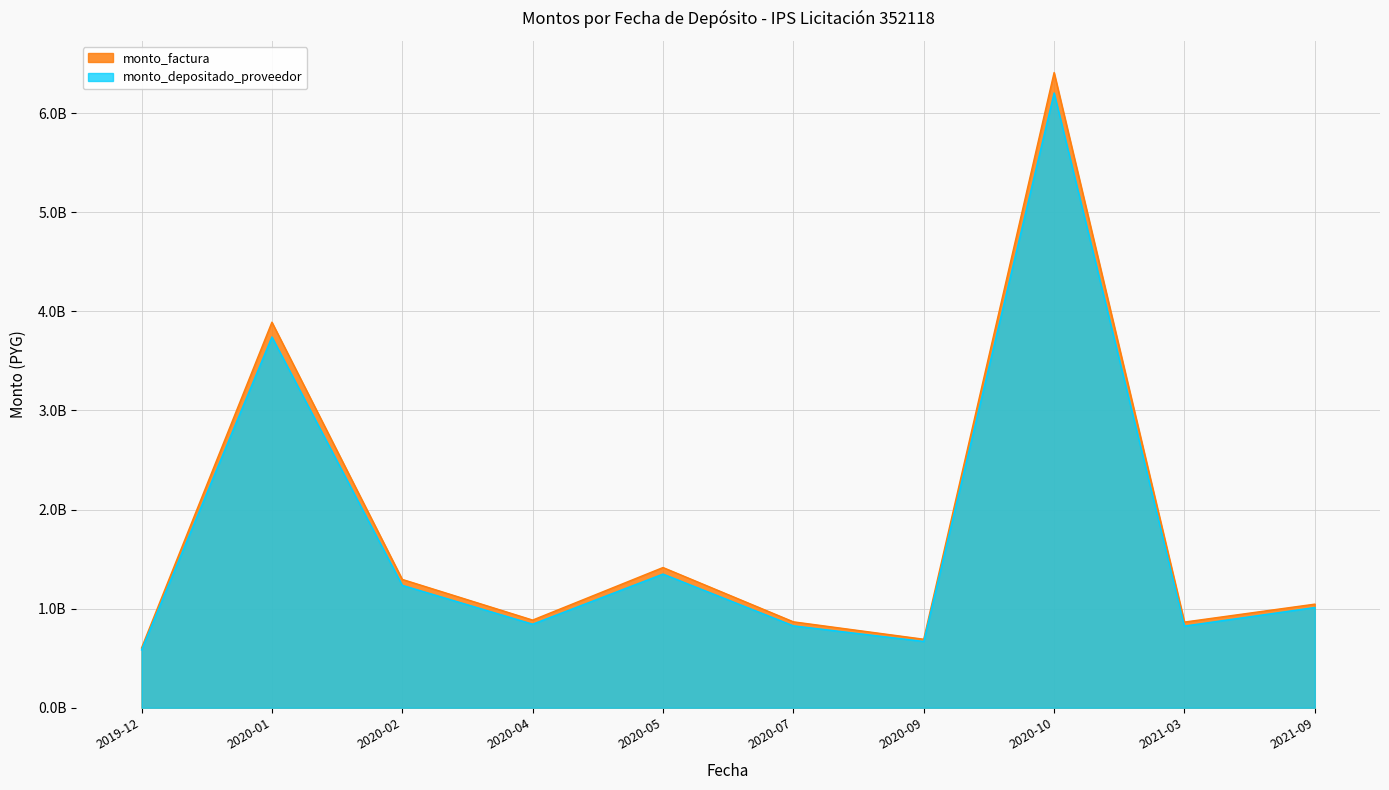

What are all the series names shown in the legend?

monto_factura, monto_depositado_proveedor